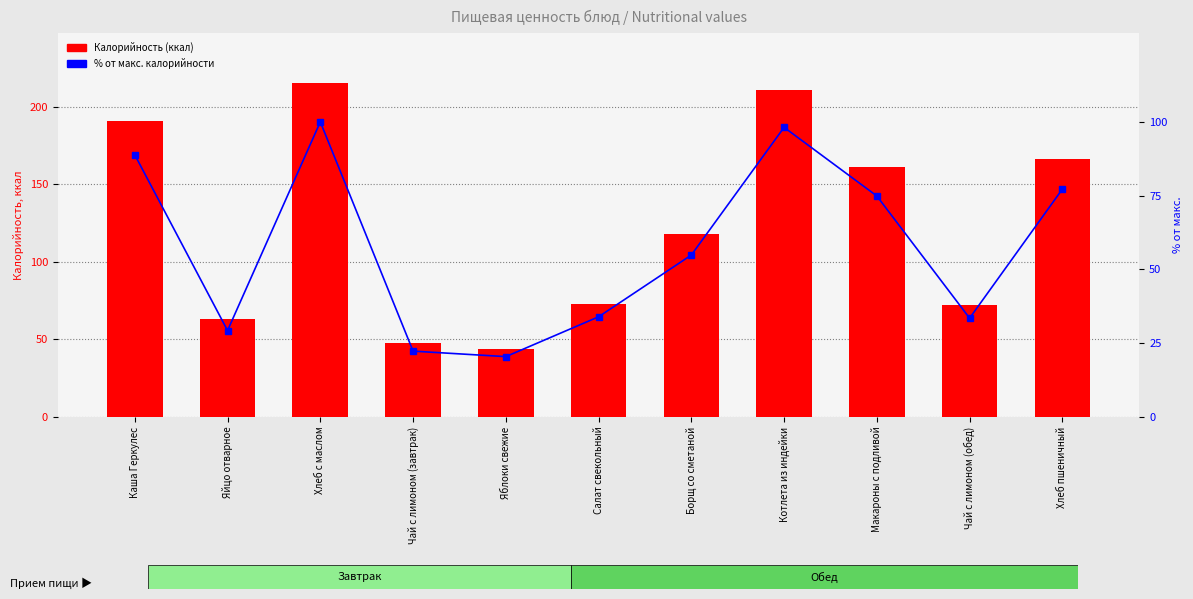

What is the difference between the highest and lowest values at Яблоки свежие?

23.5